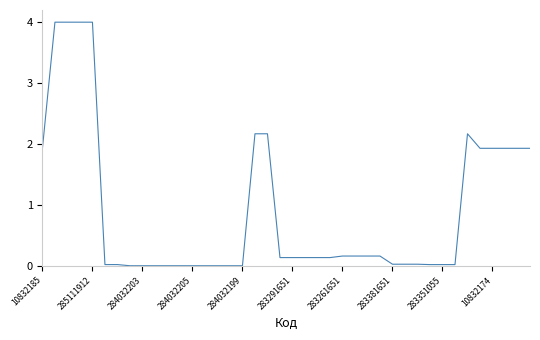

What is the greatest value displayed?

4.0